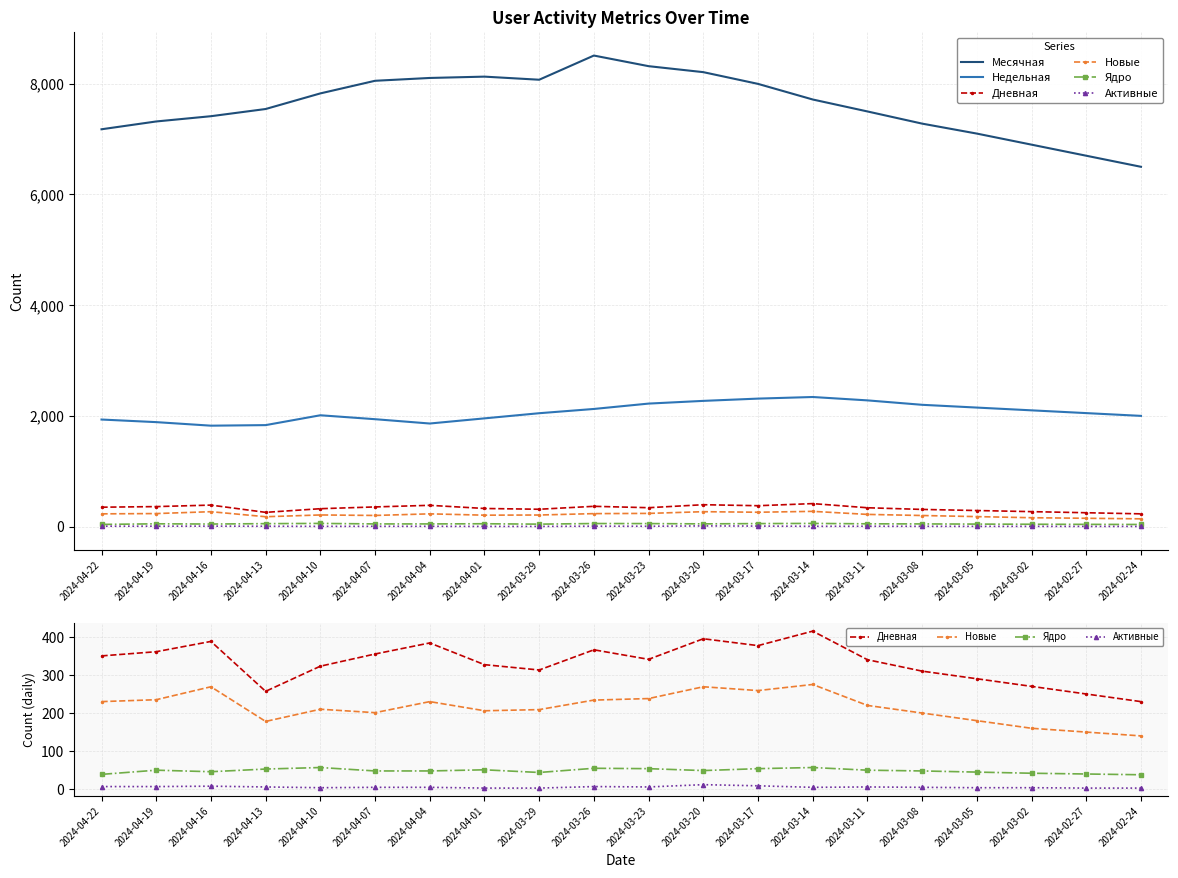

List the labels in order of Дневная value, smallest first.

2024-02-24, 2024-02-27, 2024-04-13, 2024-03-02, 2024-03-05, 2024-03-08, 2024-03-29, 2024-04-10, 2024-04-01, 2024-03-11, 2024-03-23, 2024-04-22, 2024-04-07, 2024-04-19, 2024-03-26, 2024-03-17, 2024-04-04, 2024-04-16, 2024-03-20, 2024-03-14